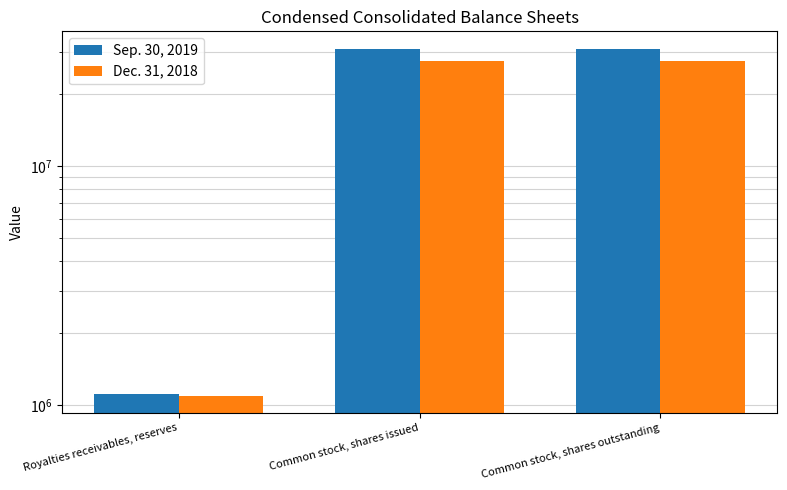

How many Sep. 30, 2019 values are between 1117441 and 31090291?

3